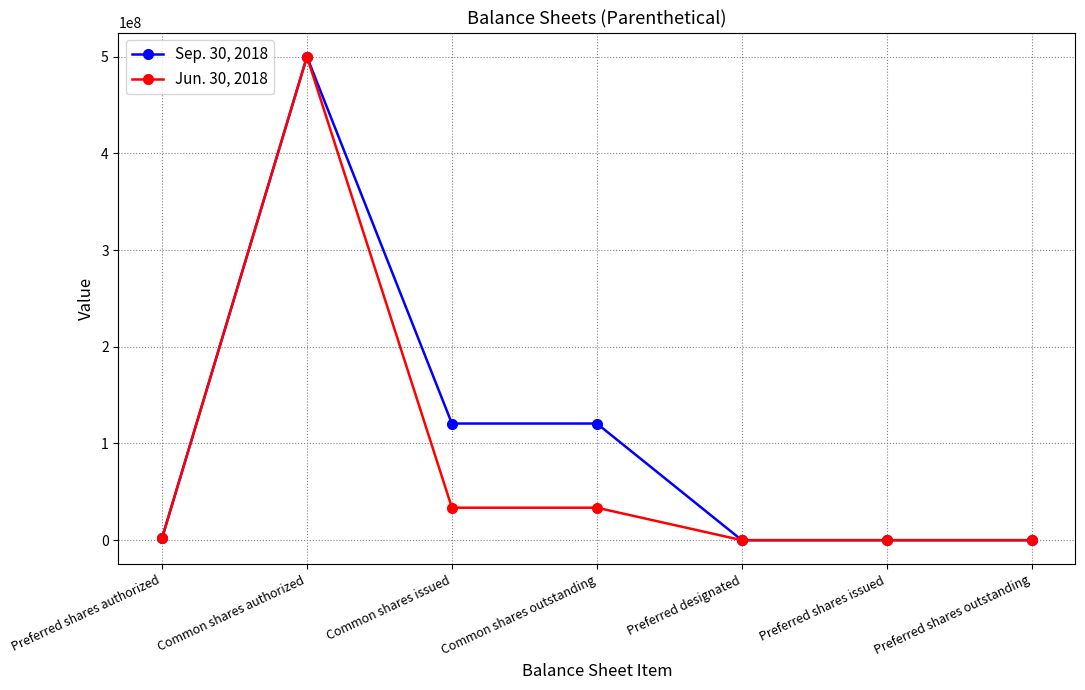

What is the label of the 5th point from the right?

Common shares issued